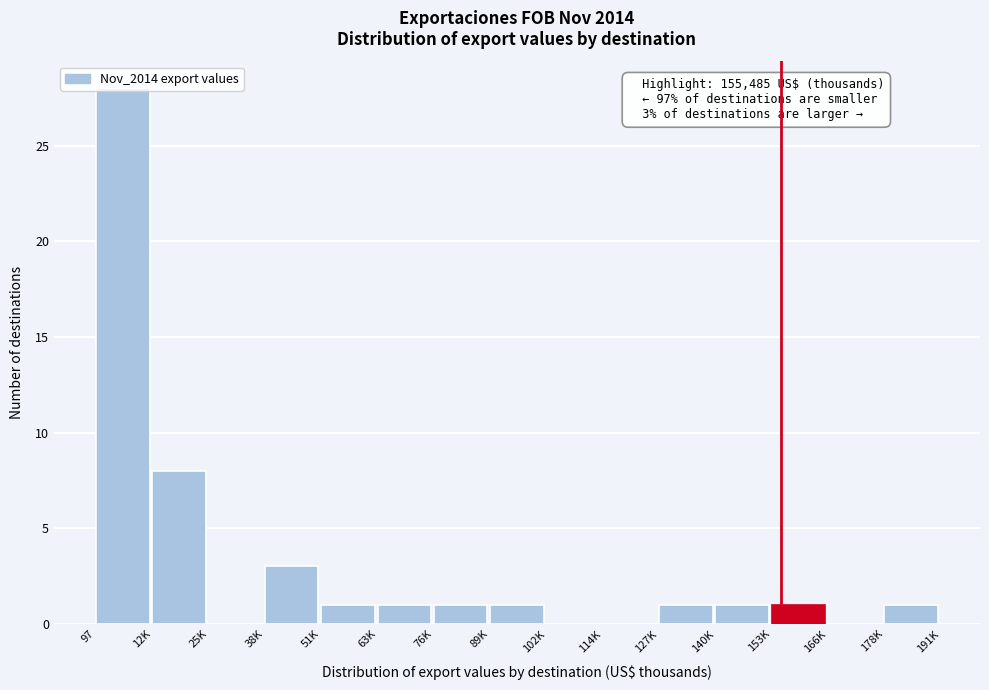

What is the maximum value shown in the chart?

28